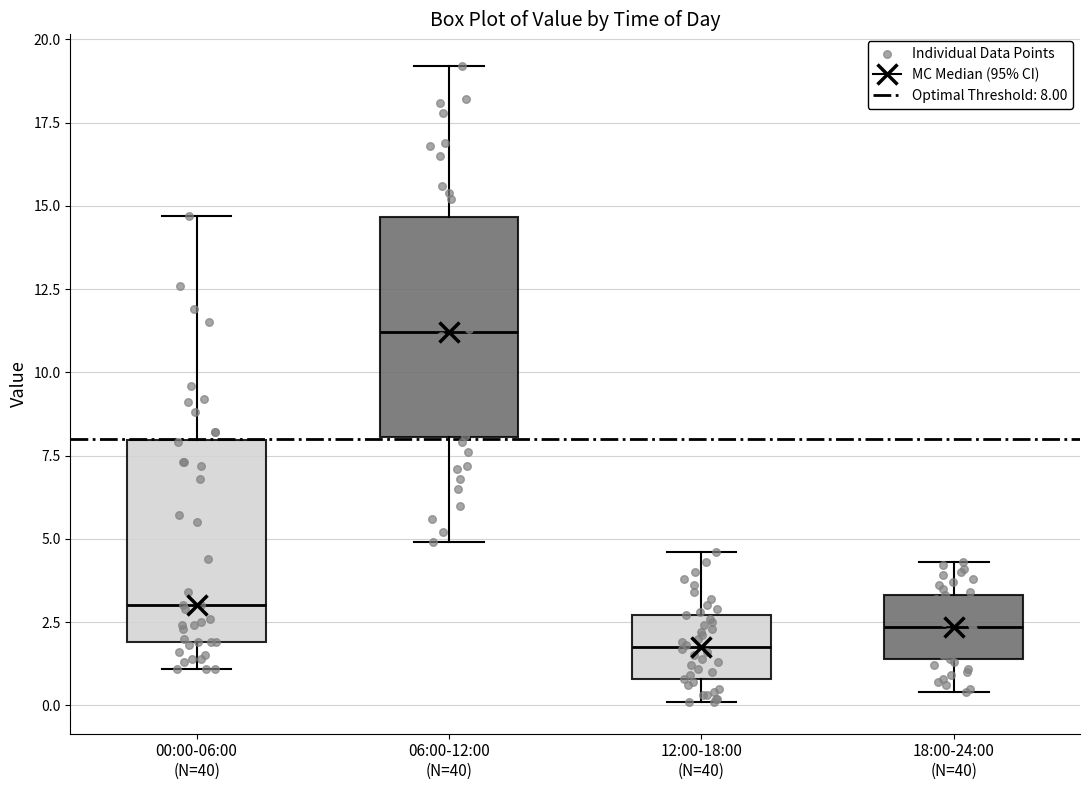

Reading left to right, transcribe this box plot: for each box, give where its median line is, the range the box spans, and where its two whiskers end, as read against the y-axis. The values are not printed on the chart, so give them approximately, as read against the axis.

00:00-06:00 (N=40): median 3.0, box 2.0 to 8.0, whiskers 1.0 to 14.5
06:00-12:00 (N=40): median 11.0, box 8.0 to 14.5, whiskers 5.0 to 19.0
12:00-18:00 (N=40): median 2.0, box 1.0 to 2.5, whiskers 0.0 to 4.5
18:00-24:00 (N=40): median 2.5, box 1.5 to 3.5, whiskers 0.5 to 4.5